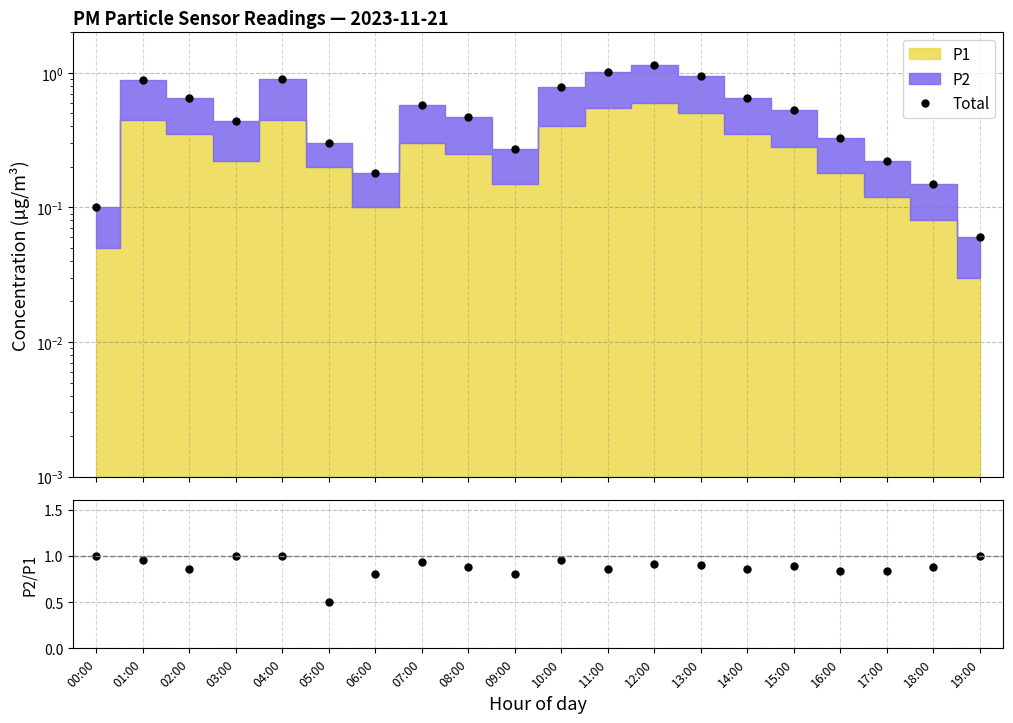

At which category is the sum across all series the highest?

12:00